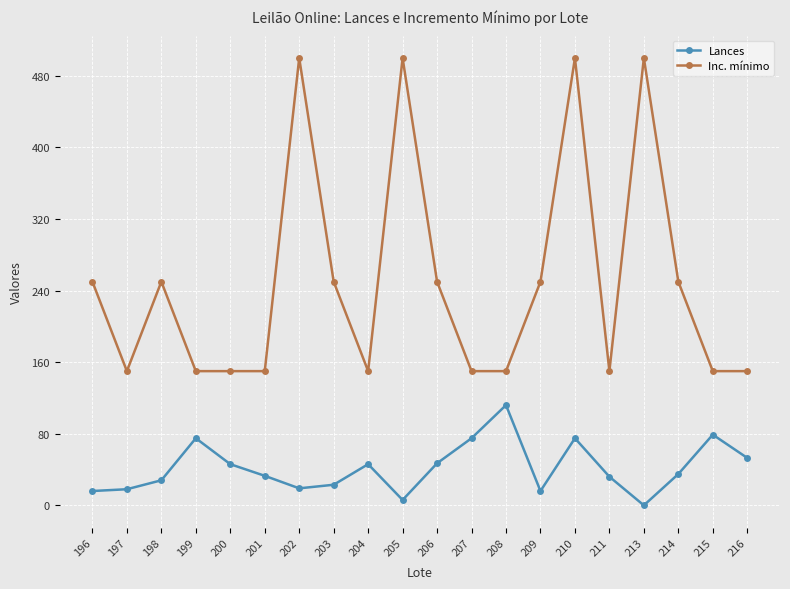

Is the value of Inc. mínimo at 214 greater than the value of Lances at 196?

Yes